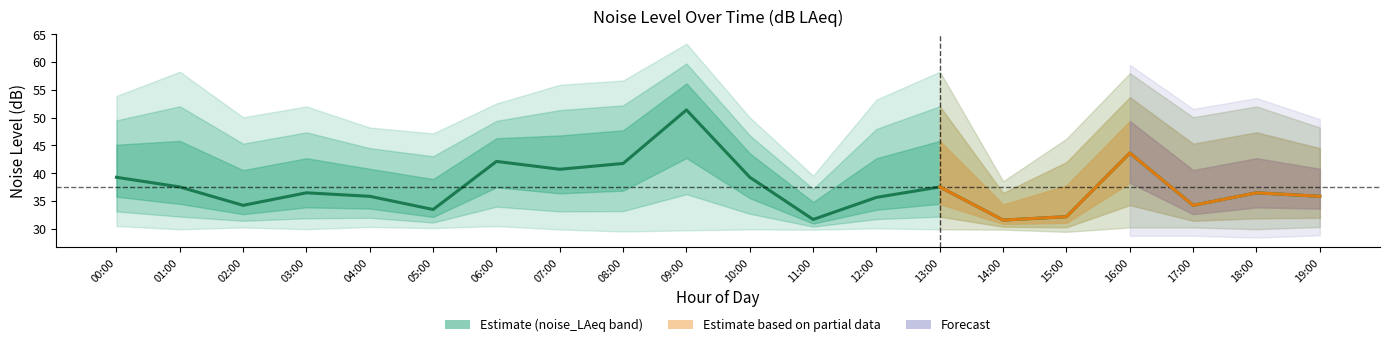

How many interior local valleys (lower than both neighbors) does the data have?

6